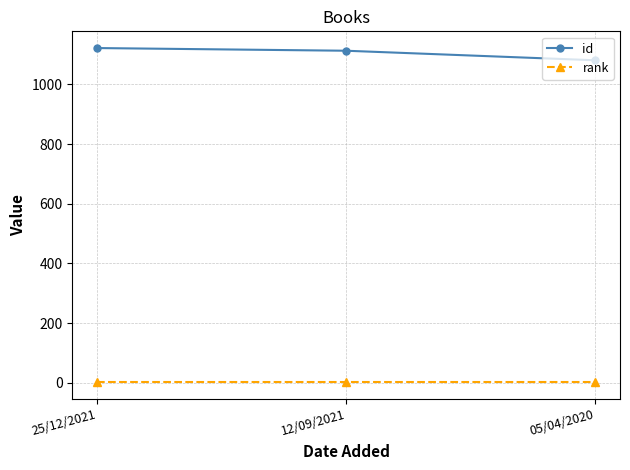

What is the value of the rank point at the 2nd from the left?

1